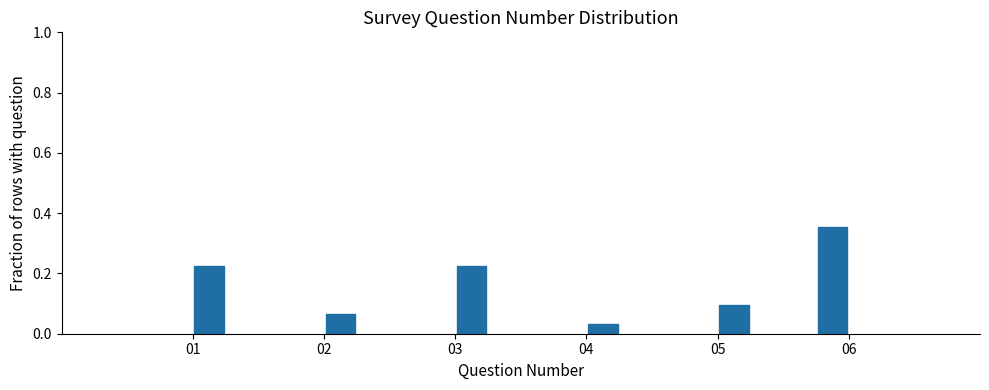

True or false: the data shows 0.6 at 06.

False